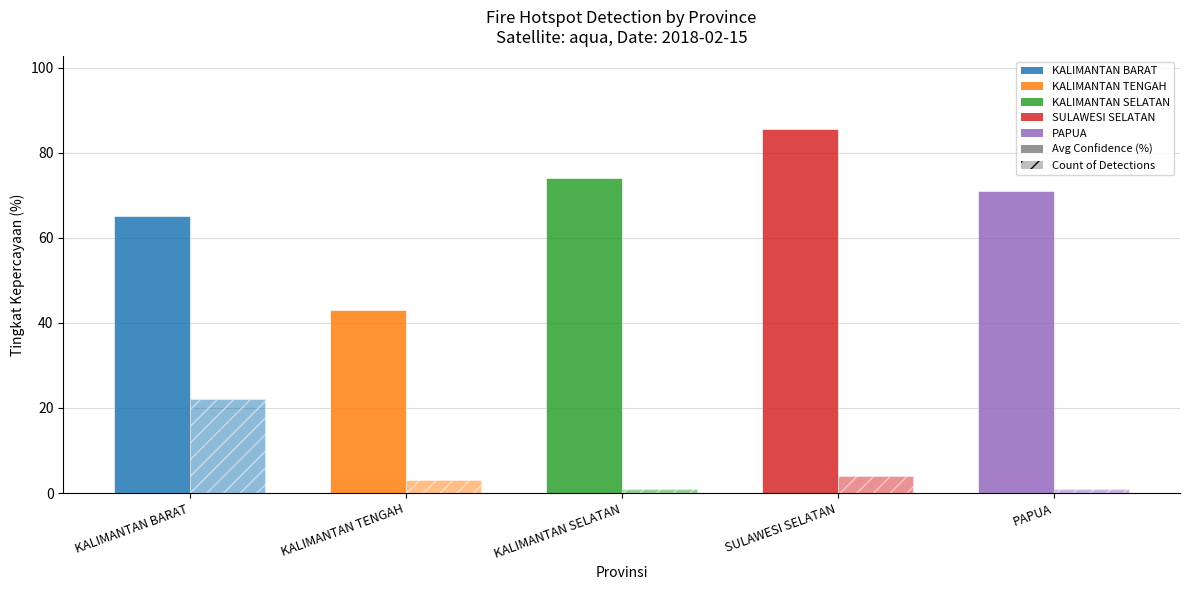

Reading left to right, what are all the values shown in this chart?

Avg Confidence (%): KALIMANTAN BARAT=65.0	KALIMANTAN TENGAH=43.0	KALIMANTAN SELATAN=74.0	SULAWESI SELATAN=85.5	PAPUA=71.0
Count of Detections: KALIMANTAN BARAT=22.0	KALIMANTAN TENGAH=3.0	KALIMANTAN SELATAN=1.0	SULAWESI SELATAN=4.0	PAPUA=1.0